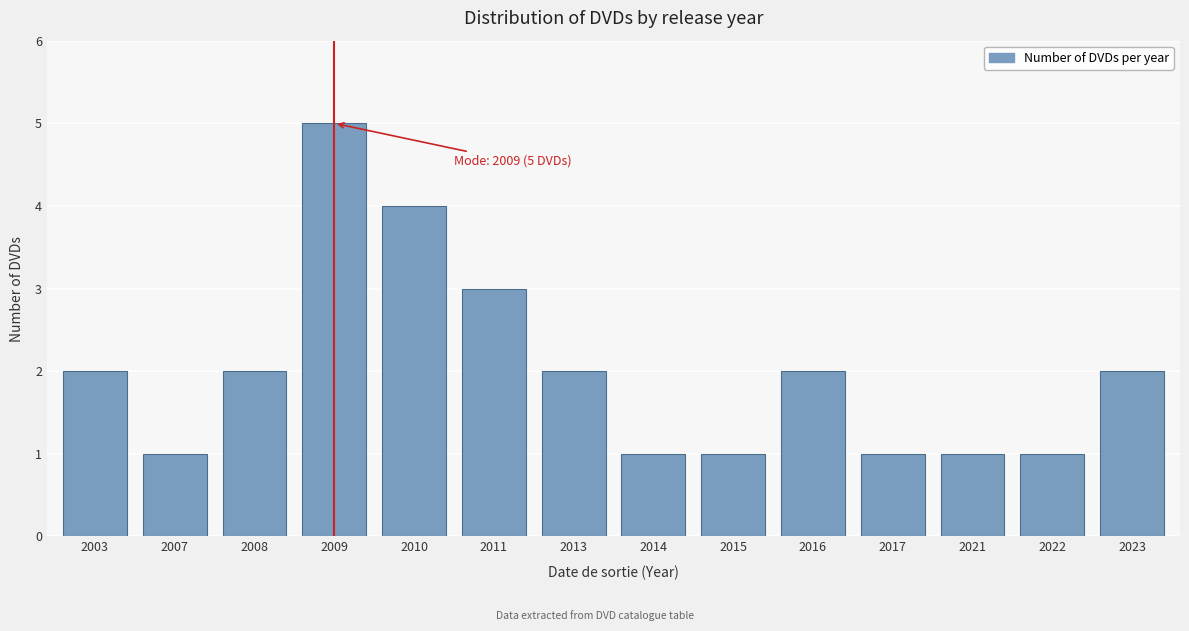

Reading left to right, list all the values displayed in this chart.

2003=2	2007=1	2008=2	2009=5	2010=4	2011=3	2013=2	2014=1	2015=1	2016=2	2017=1	2021=1	2022=1	2023=2